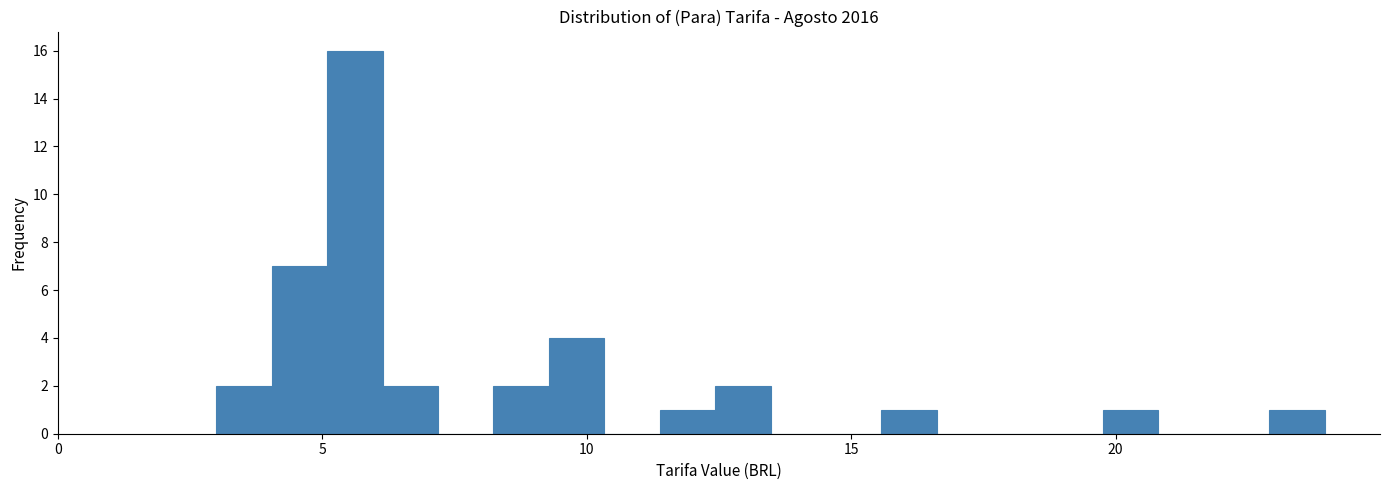

Around what value on the x-axis is the tallest bar? Give the approximate position of its centre, as read against the axis.

5.5